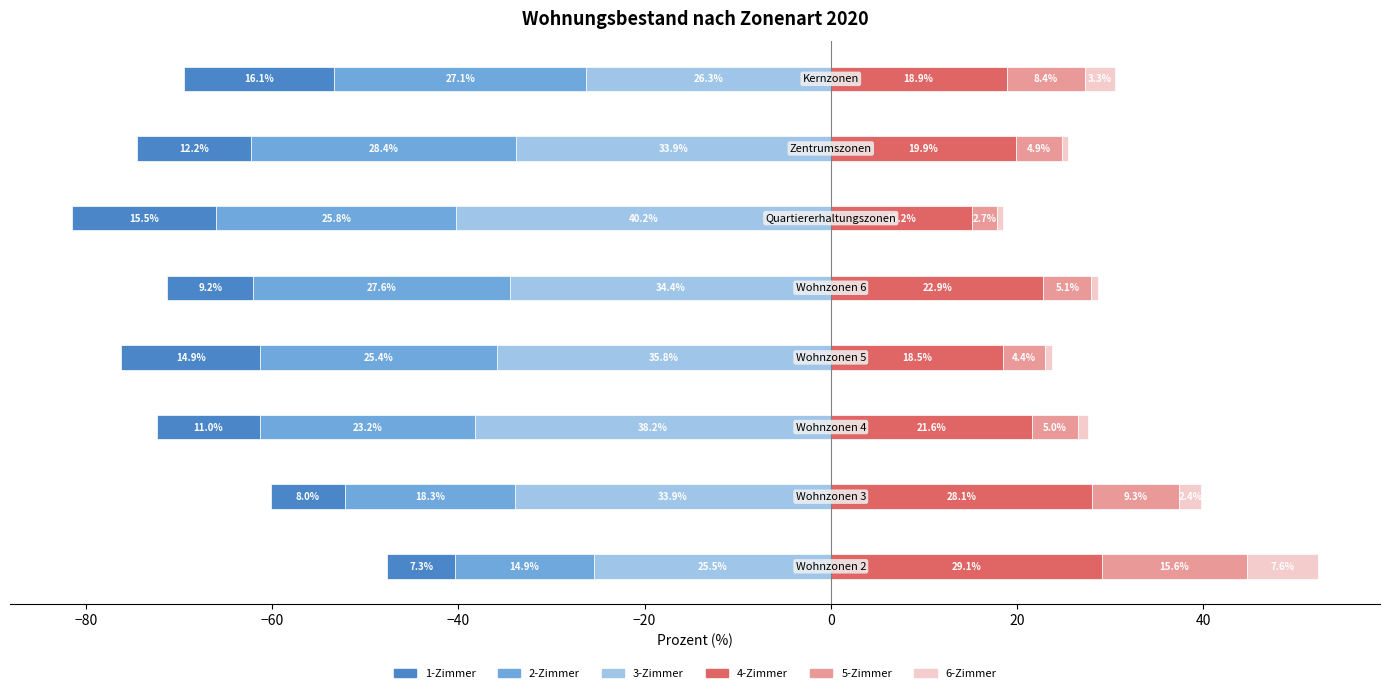

How many bars are there in each group?

6